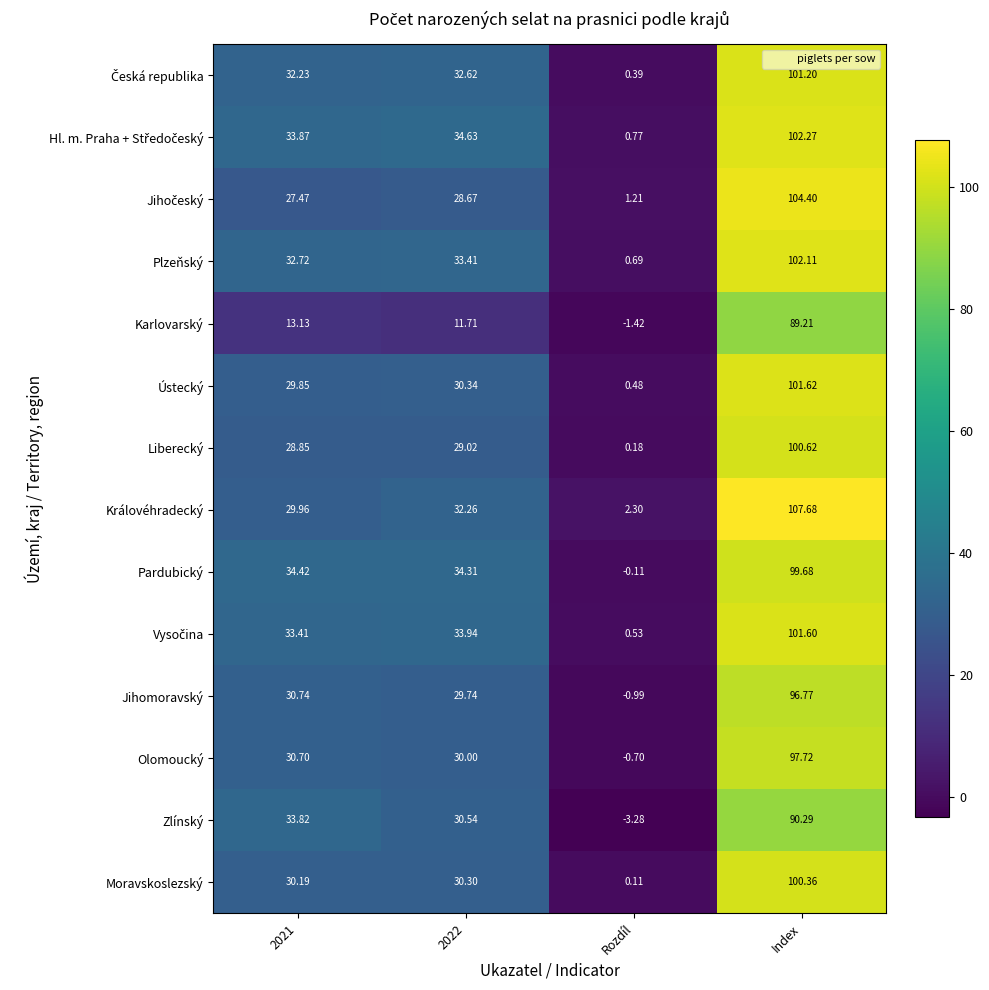

Between 2022 and Rozdíl, which series saw the biggest shift?

Pardubický